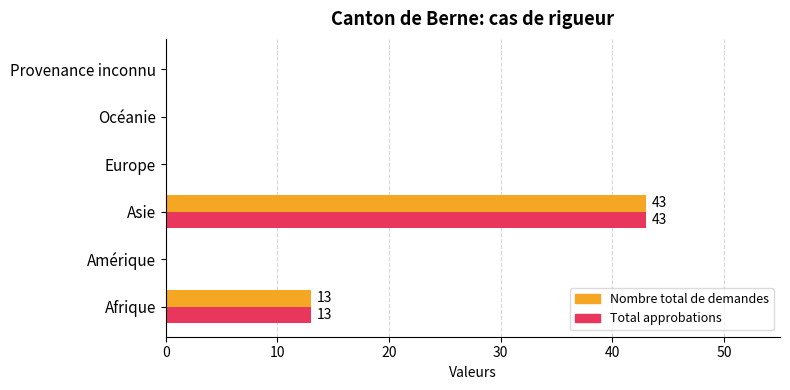

The value of Nombre total de demandes at Europe is -24. True or false?

False